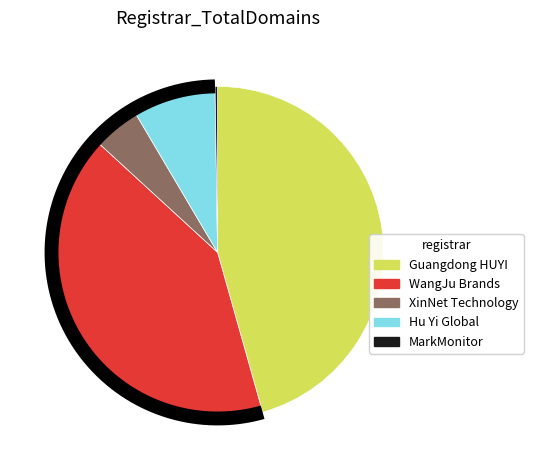

What percentage do Guangdong HUYI and XinNet Technology together represent?

50.3%